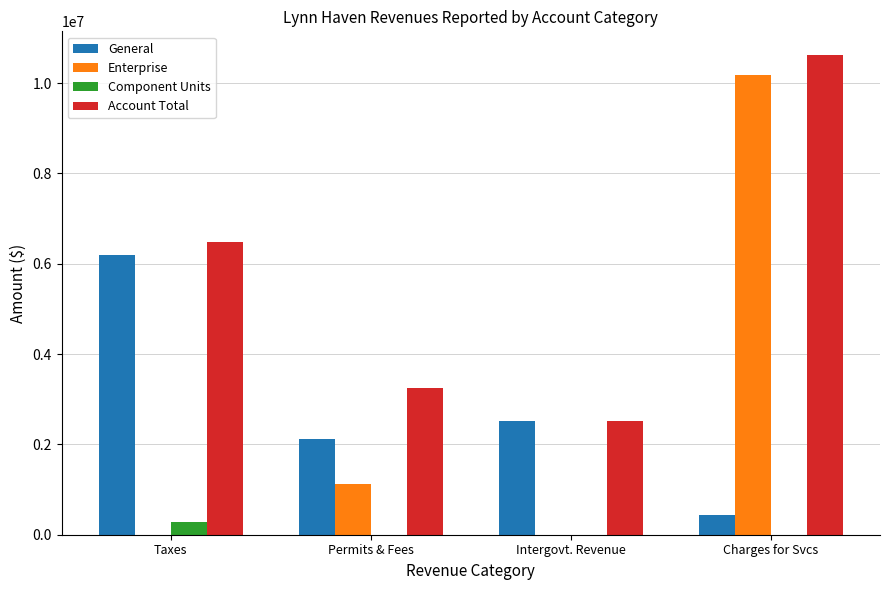

At which label does Account Total reach its peak?

Charges for Svcs